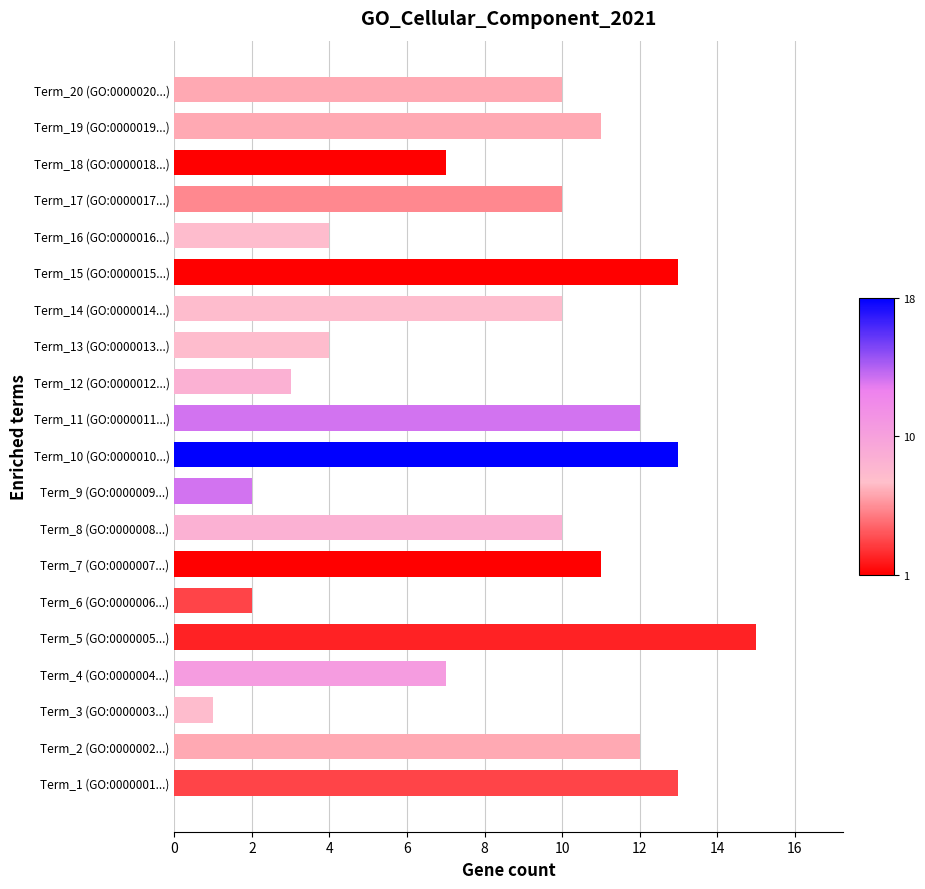

Count the number of data series in this chart.

1